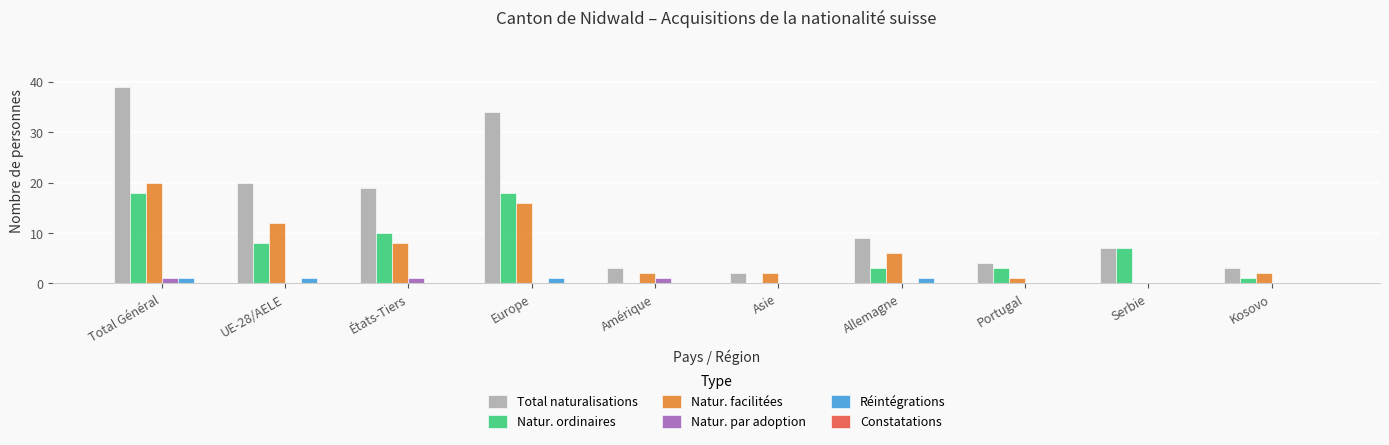

Which series has the widest spread of values?

Total naturalisations